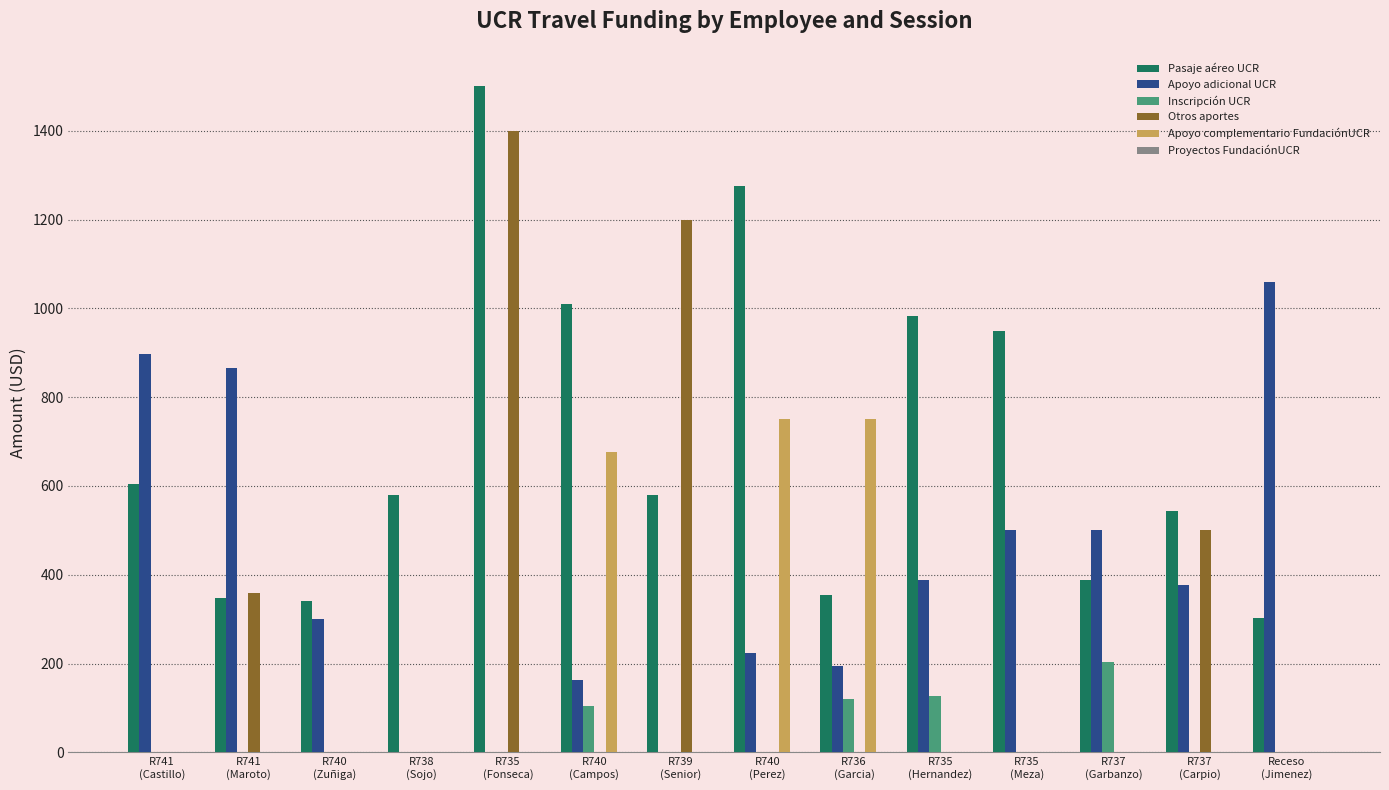

How many data points does each series have?

14